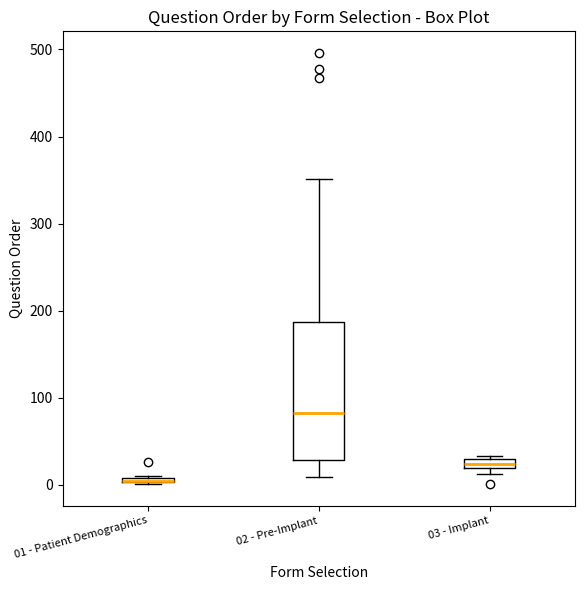

Where is the upper edge of the box for 01 - Patient Demographics on the y-axis? The values are not printed on the chart, so give them approximately, as read against the axis.

10